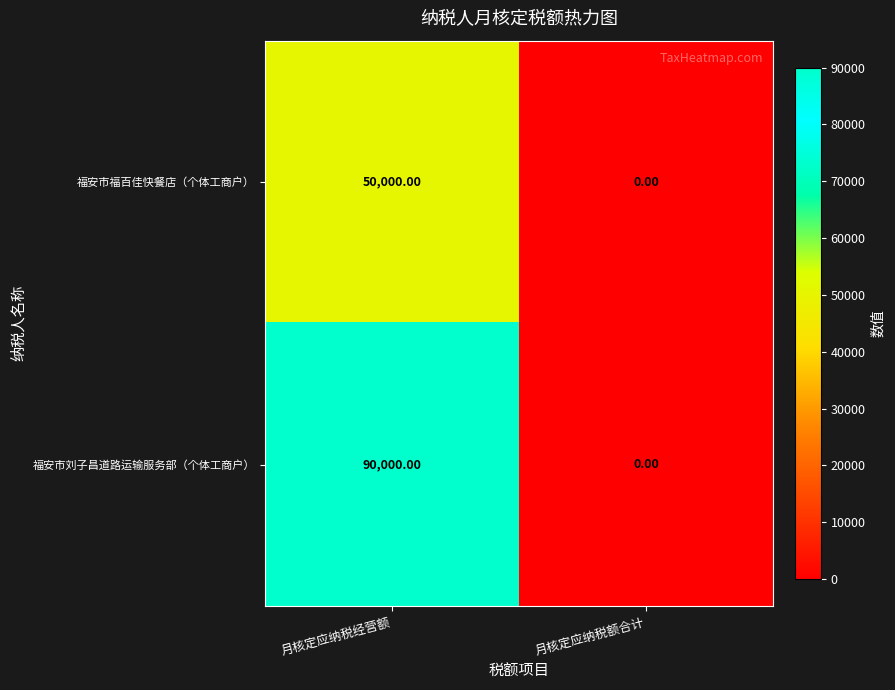

Which series has the largest range (max minus min)?

福安市刘子昌道路运输服务部（个体工商户）